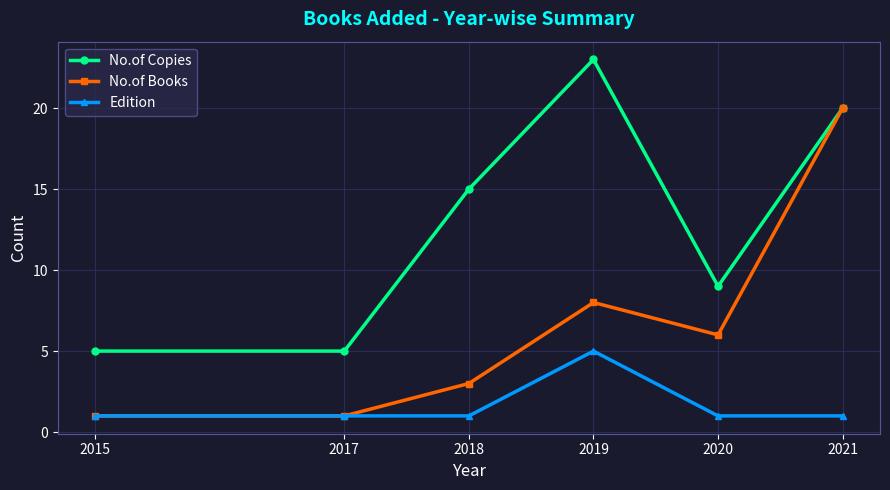

What is the difference between the highest and lowest values at 2019?

18